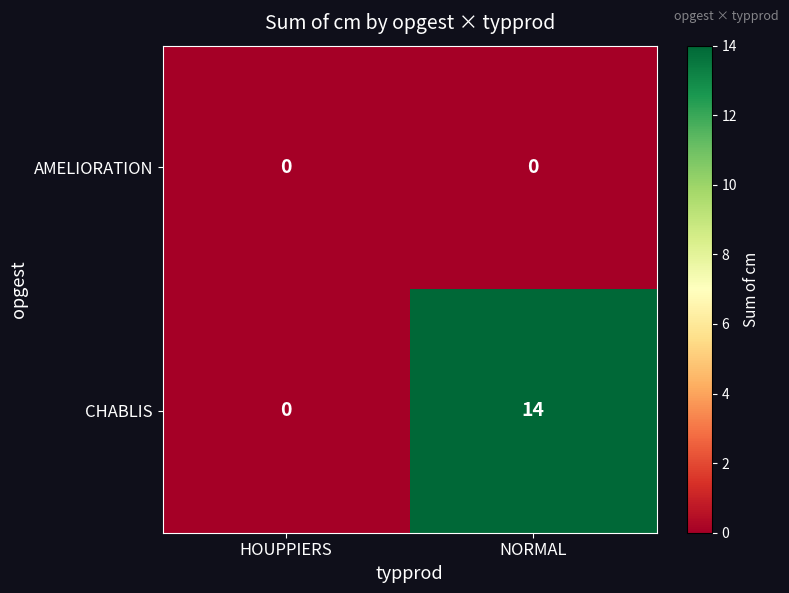

What is the spread (max minus min) of values at NORMAL?

14